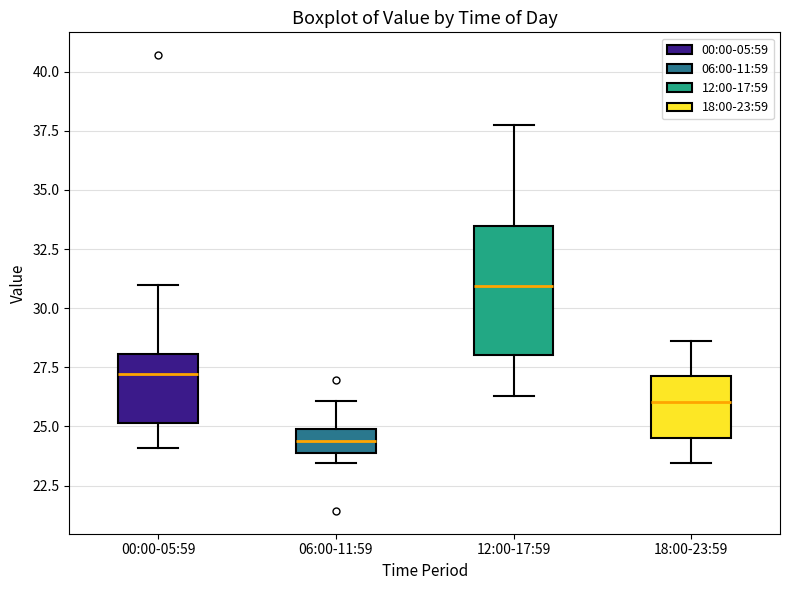

Reading left to right, read every box against the y-axis: the position of its median line, the range the box covers, and the ends of its whiskers. The values are not printed on the chart, so give them approximately, as read against the axis.

00:00-05:59: median 27.0, box 25.0 to 28.0, whiskers 24.0 to 31.0
06:00-11:59: median 24.5, box 24.0 to 25.0, whiskers 23.5 to 26.0
12:00-17:59: median 31.0, box 28.0 to 33.5, whiskers 26.5 to 37.5
18:00-23:59: median 26.0, box 24.5 to 27.0, whiskers 23.5 to 28.5